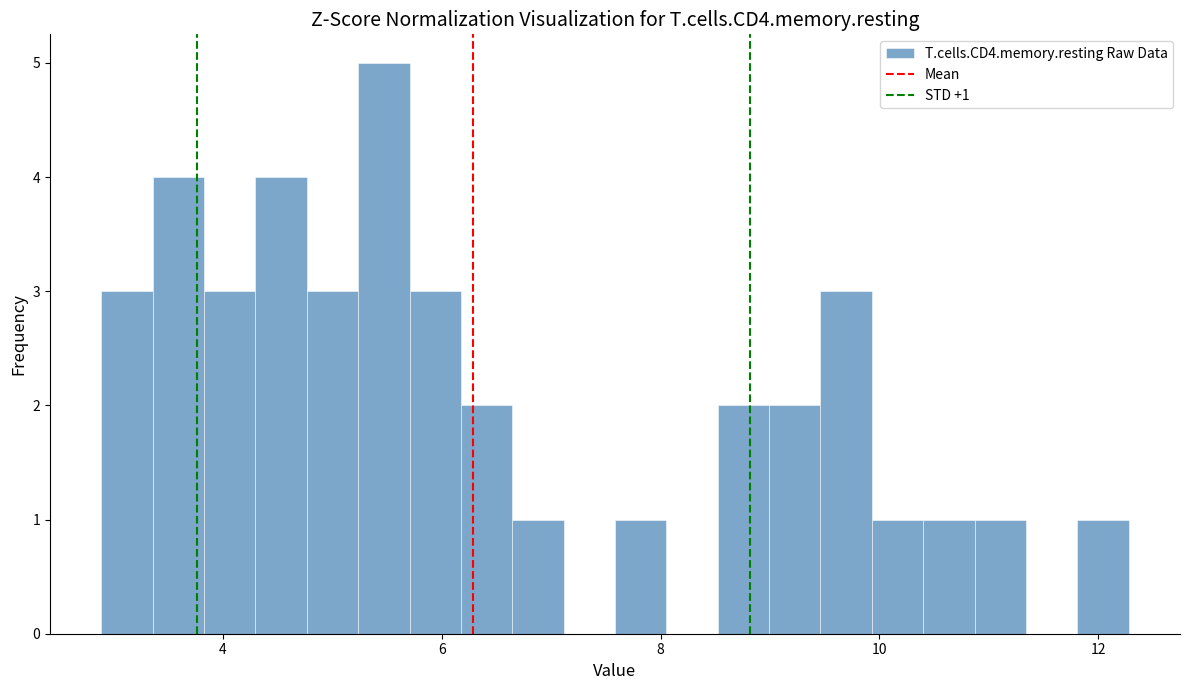

Around what value on the x-axis is the tallest bar? Give the approximate position of its centre, as read against the axis.

5.4